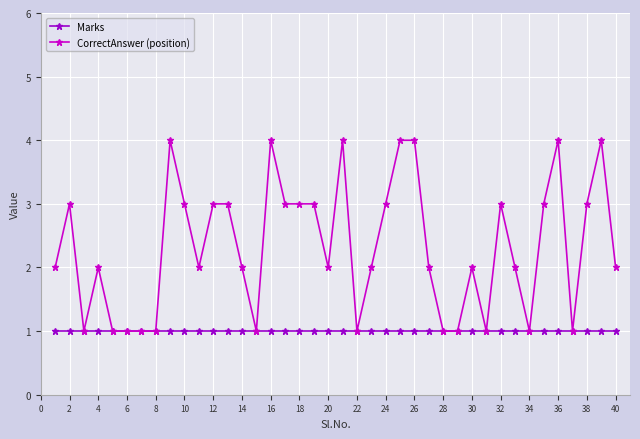

Which series has the largest total across all categories?

CorrectAnswer (position)